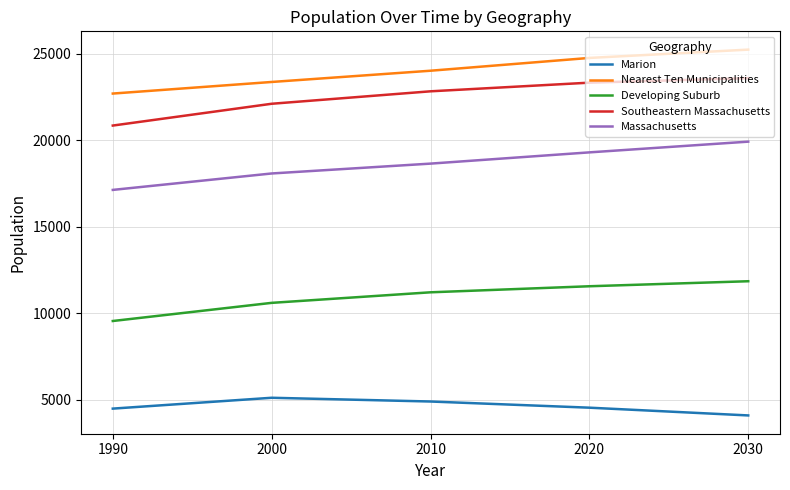

How many lines are shown in the chart?

5